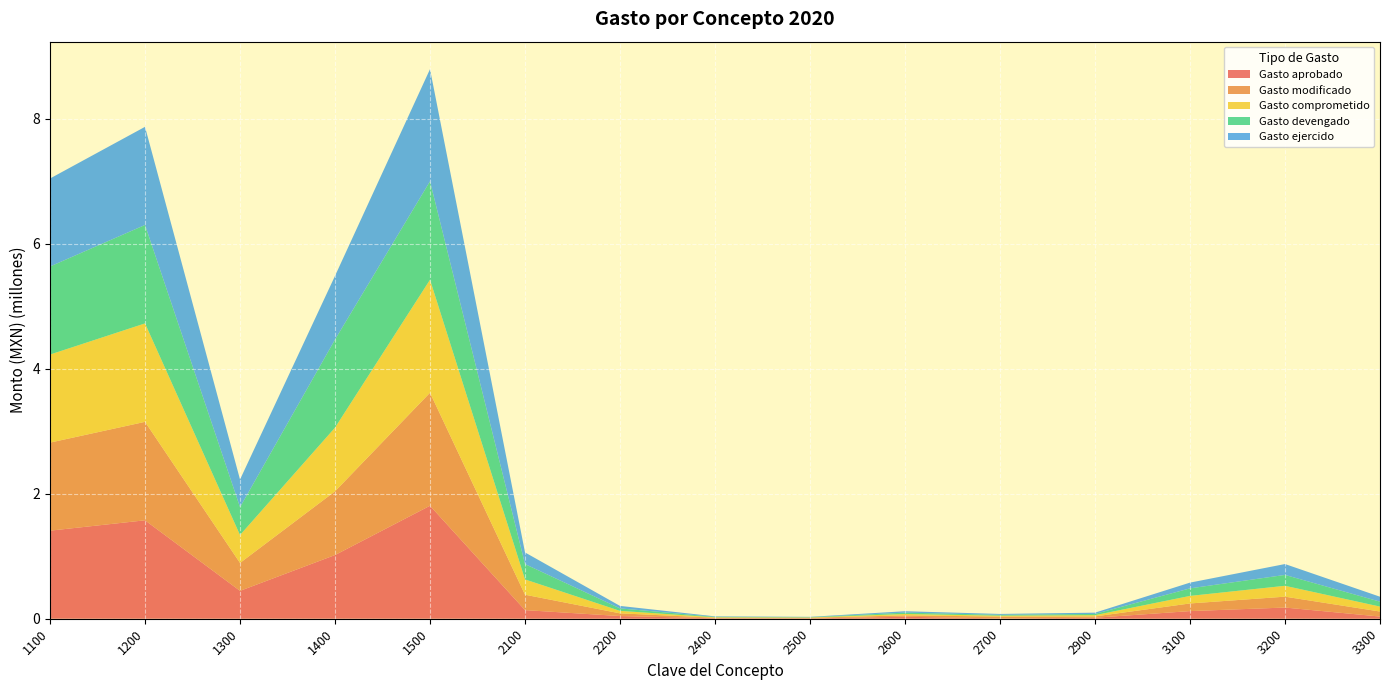

Reading right to left, what are all the values shown in this chart?

Gasto aprobado: 3300=35000.0	3200=179000.0	3100=122209.6	2900=16000.0	2700=5000.0	2600=32000.0	2500=5000.0	2400=8000.0	2200=43000.0	2100=137924.4	1500=1807834.9	1400=1019181.3	1300=446204.4	1200=1575030.9	1100=1408874.7
Gasto modificado: 3300=80240.0	3200=174000.0	3100=122209.6	2900=21000.0	2700=29640.0	2600=22000.0	2500=10000.0	2400=8000.0	2200=43000.0	2100=246225.8	1500=1807834.9	1400=1019181.3	1300=446204.4	1200=1575030.9	1100=1408874.7
Gasto comprometido: 3300=78969.8	3200=174000.0	3100=120647.6	2900=20042.7	2700=14021.1	2600=22000.0	2500=5059.0	2400=7265.4	2200=39692.6	2100=244967.4	1500=1807834.9	1400=1019181.3	1300=446204.4	1200=1575030.9	1100=1408874.7
Gasto devengado: 3300=78969.8	3200=174000.0	3100=120647.6	2900=20042.7	2700=14021.1	2600=22000.0	2500=5059.0	2400=7265.4	2200=39692.6	2100=244967.4	1500=1575030.9	1400=1408874.7	1300=446204.4	1200=1575030.9	1100=1408874.7
Gasto ejercido: 3300=78969.8	3200=174000.0	3100=92083.8	2900=20042.7	2700=14021.1	2600=22000.0	2500=5059.0	2400=7265.4	2200=39692.6	2100=186666.0	1500=1794527.7	1400=1019181.3	1300=442549.0	1200=1570107.1	1100=1407916.9